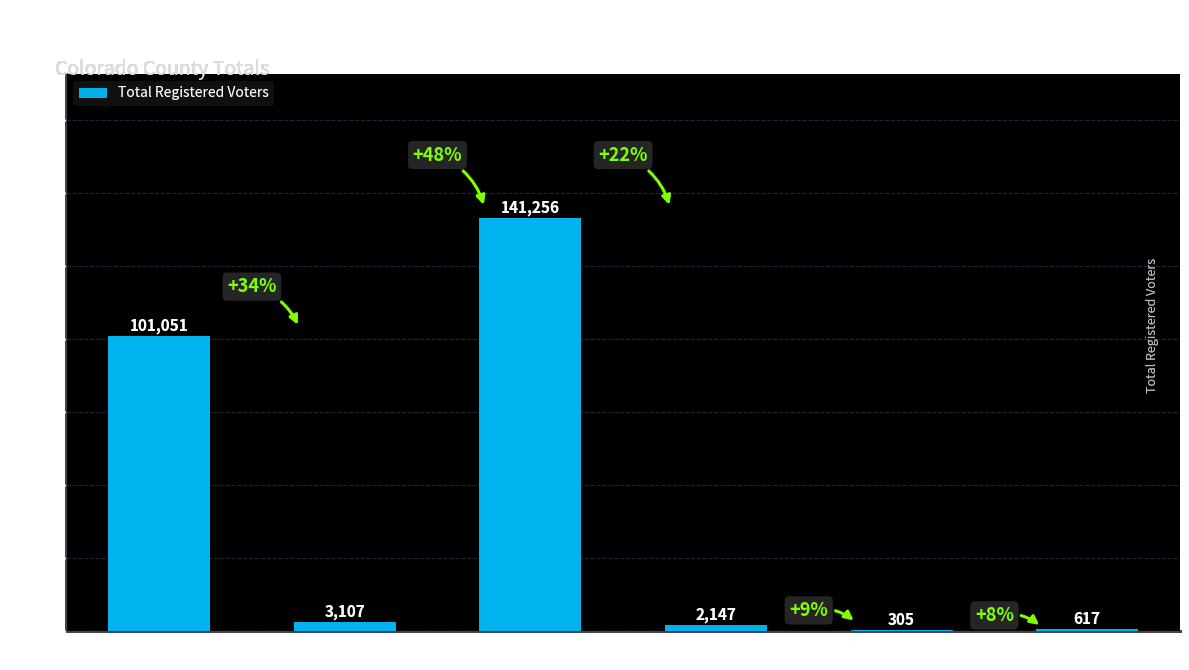

How many categories are shown in the chart?

6